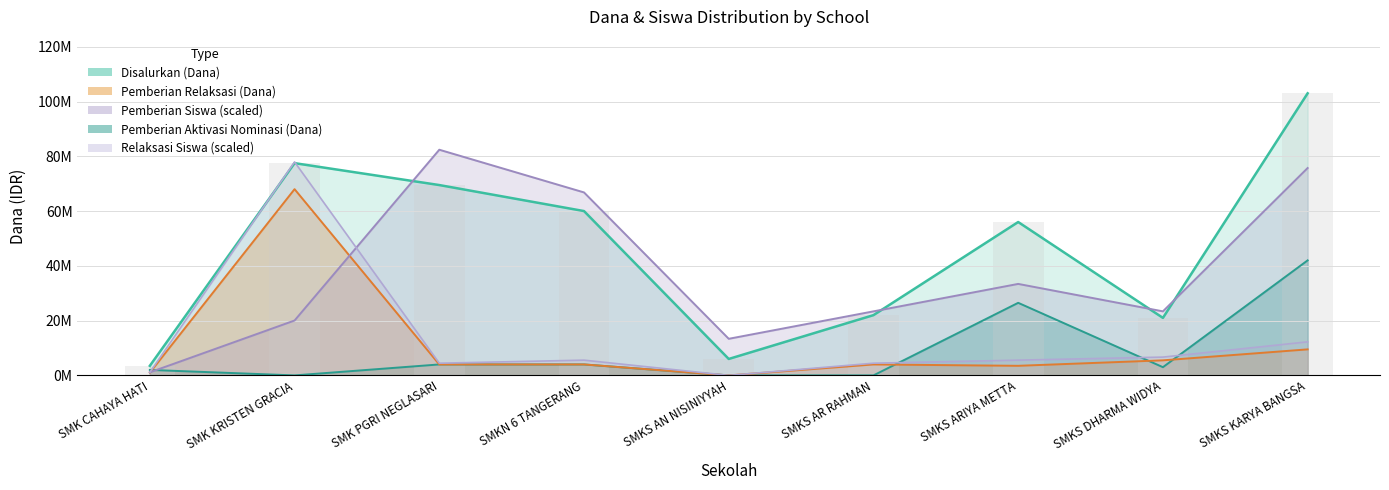

Which series has the largest total across all categories?

Disalurkan (Dana)